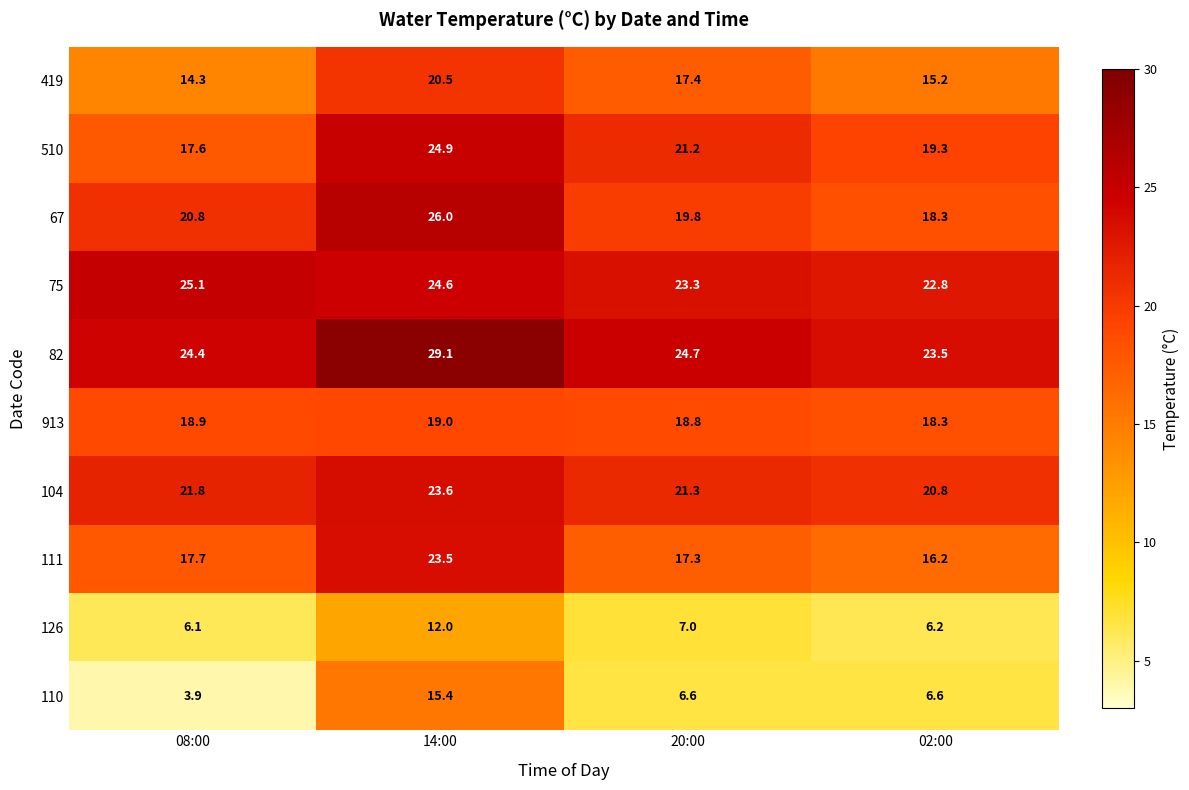

The value of 75 at 02:00 is 39.2. True or false?

False